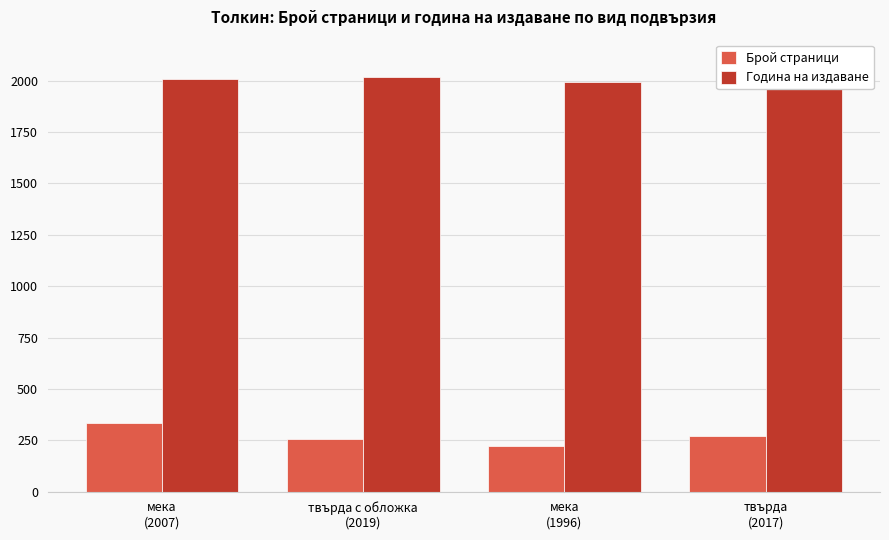

At мека
(2007), list the series in order from largest to smallest.

Година на издаване, Брой страници